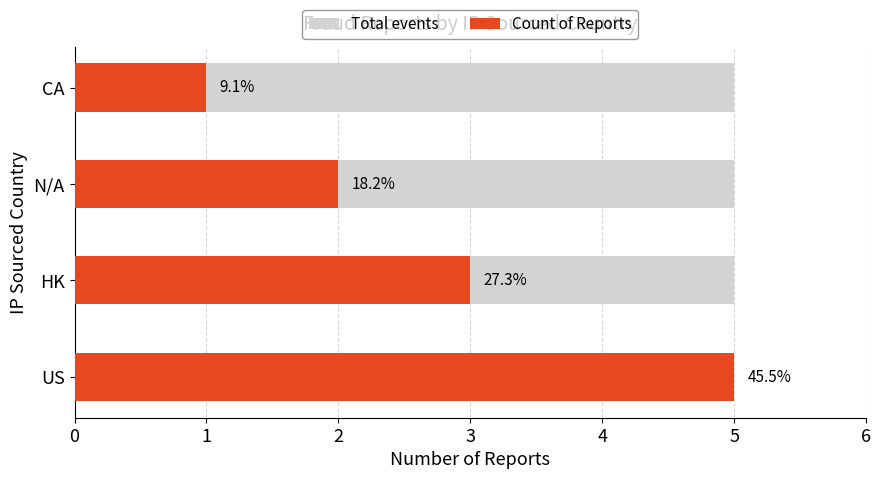

Count the Count of Reports values in the range 2 to 5.

3